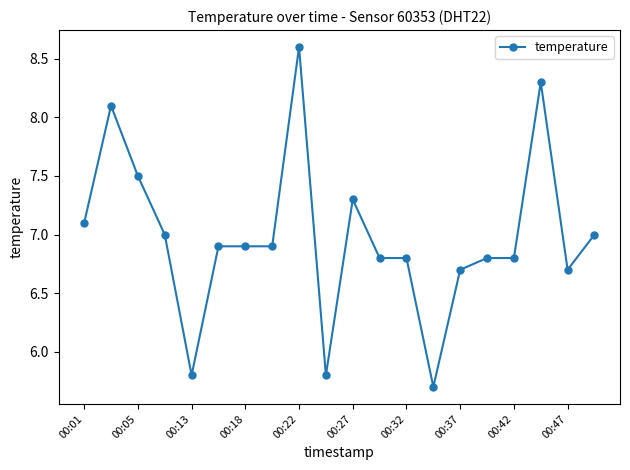

Reading right to left, extract all data points from this chart.

7.0	6.7	8.3	6.8	6.8	6.7	5.7	6.8	6.8	7.3	5.8	8.6	6.9	6.9	6.9	5.8	7.0	7.5	8.1	7.1